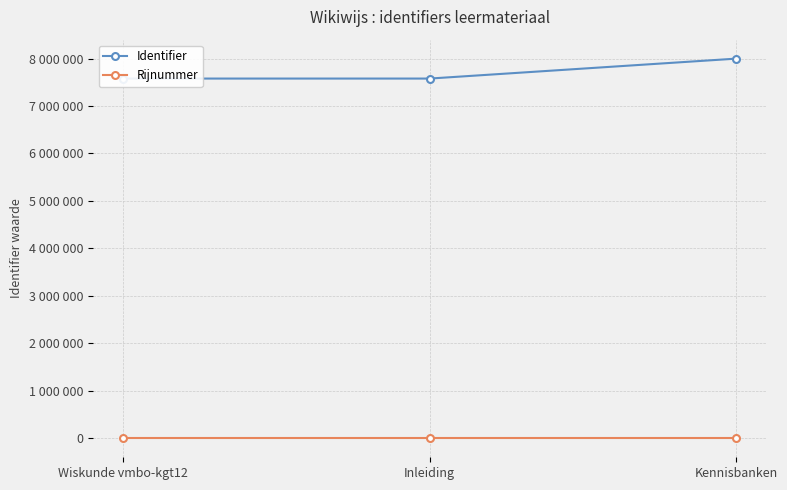

What is the label of the 1st point from the right?

Kennisbanken